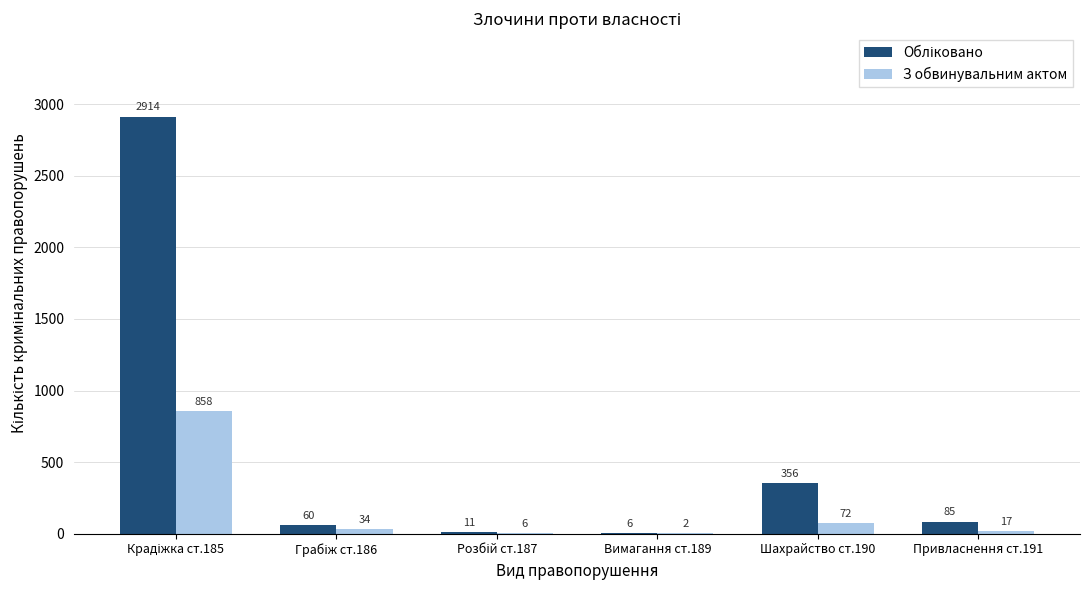

What is the greatest value displayed?

2914